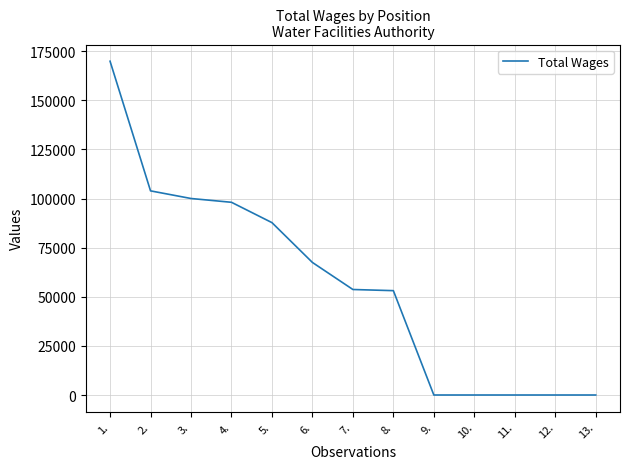

What is the greatest value displayed?

169912